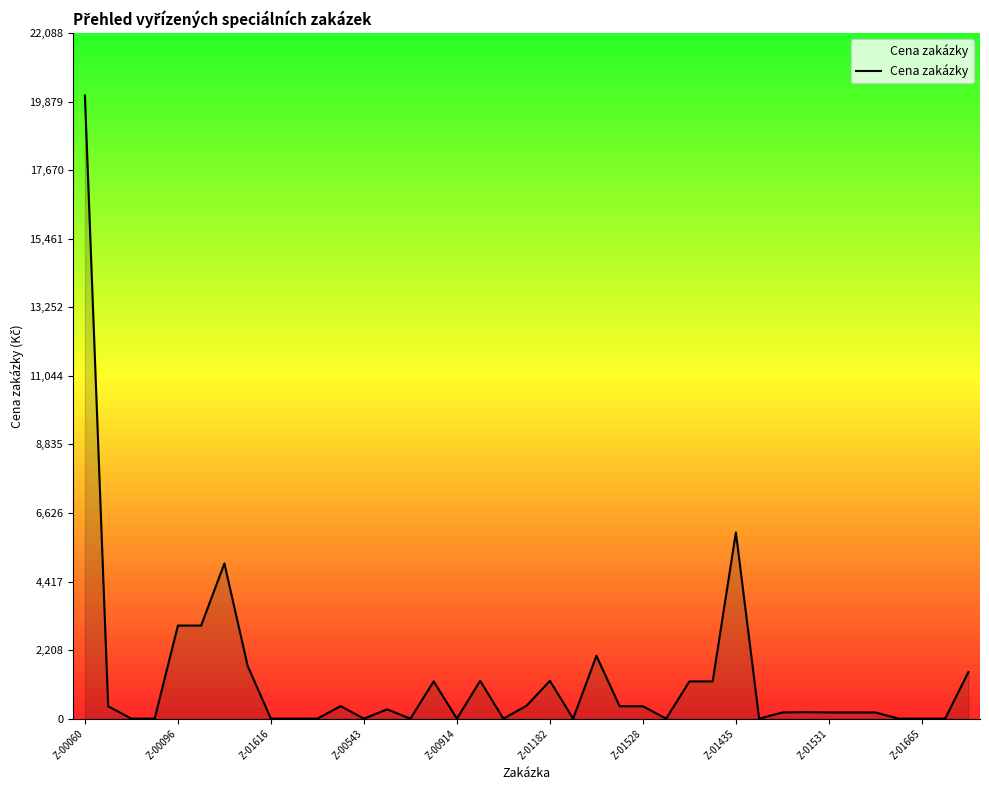

What is the greatest value displayed?

20080